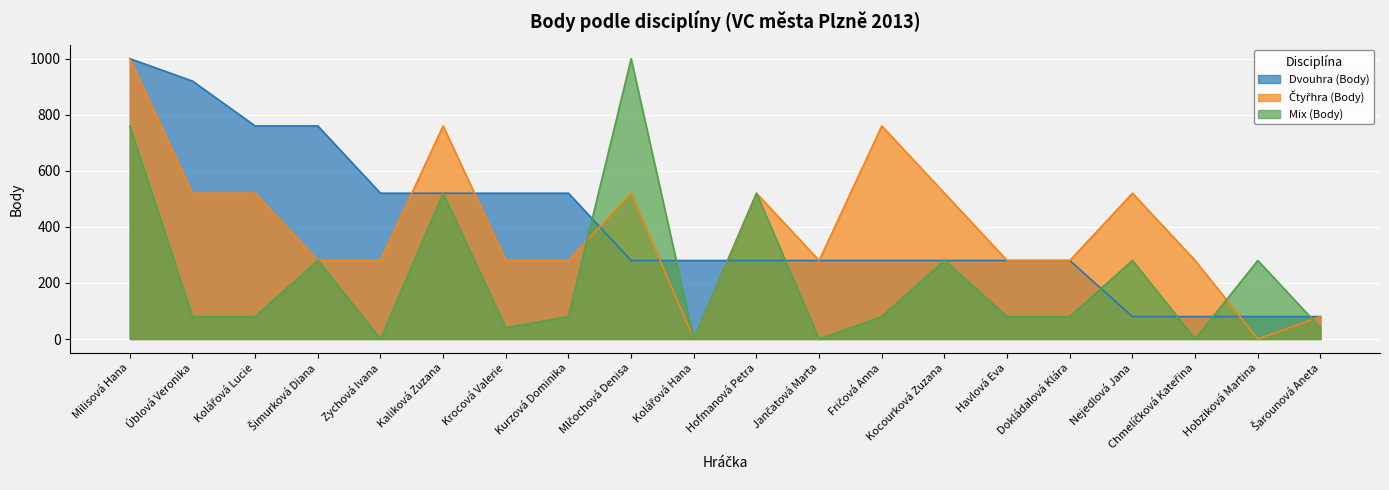

How many intersections are there between Mix (Body) and Čtyřhra (Body)?

3